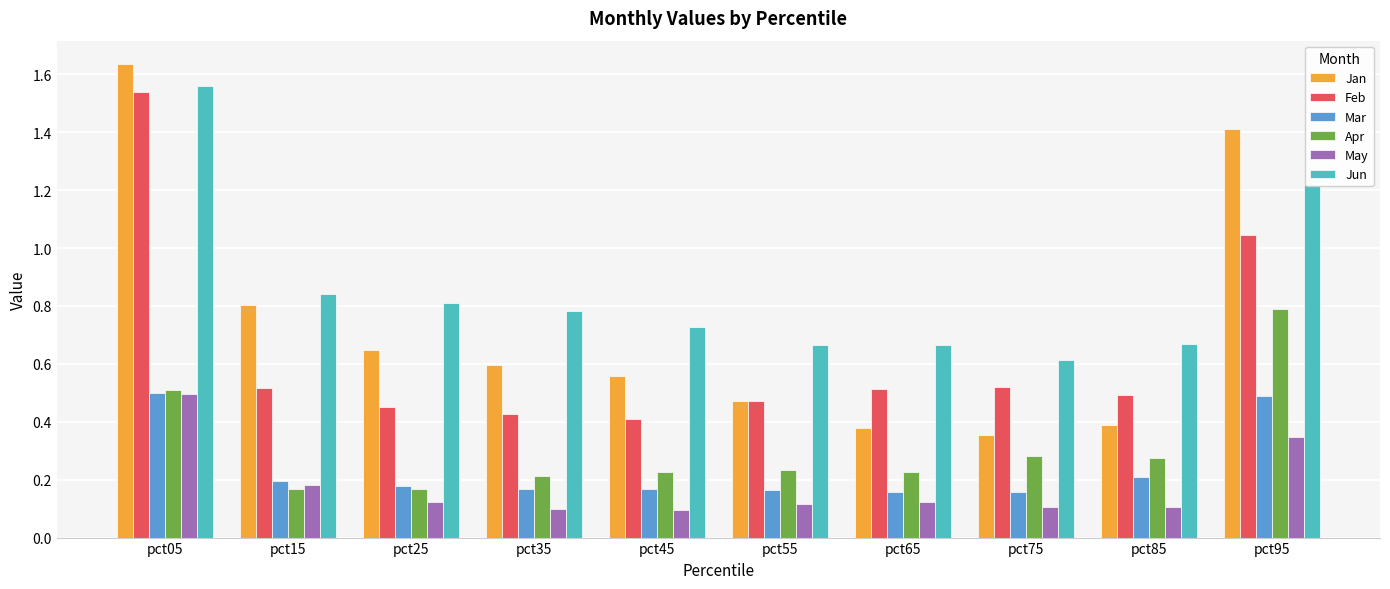

Is the value of Feb at pct95 greater than the value of Jan at pct25?

Yes